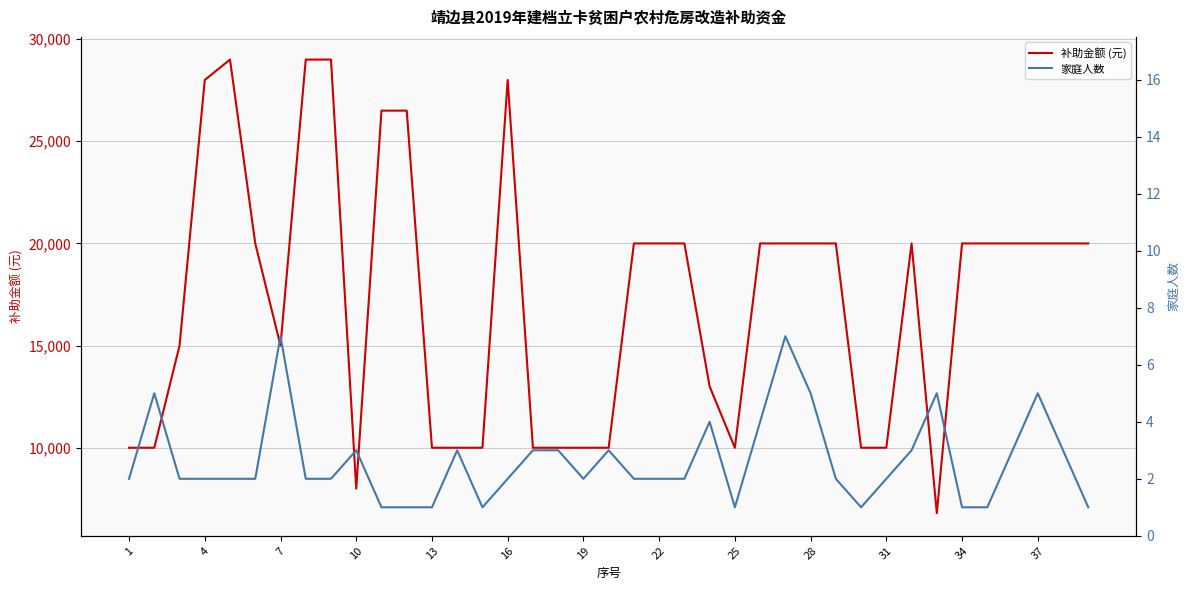

How many lines are shown in the chart?

2